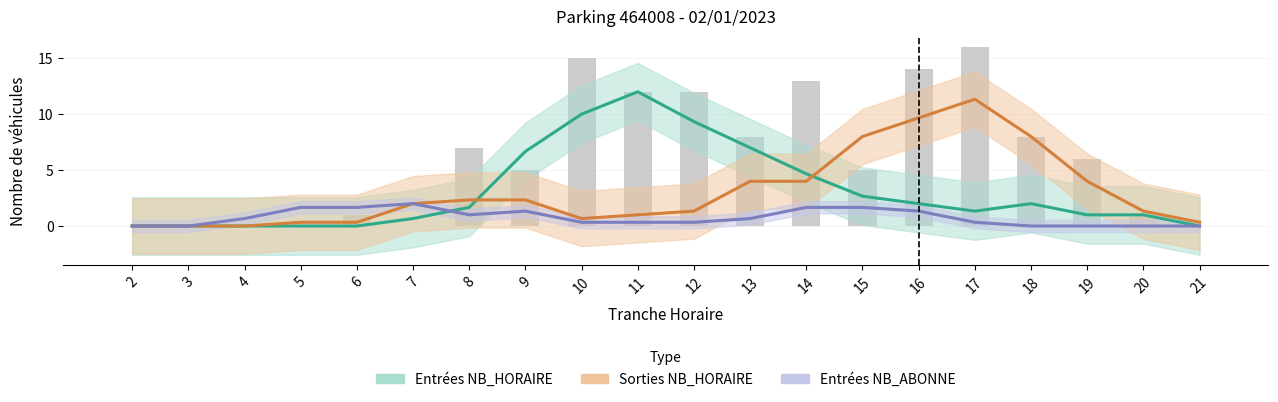

What is the spread (max minus min) of values at 15?

6.3